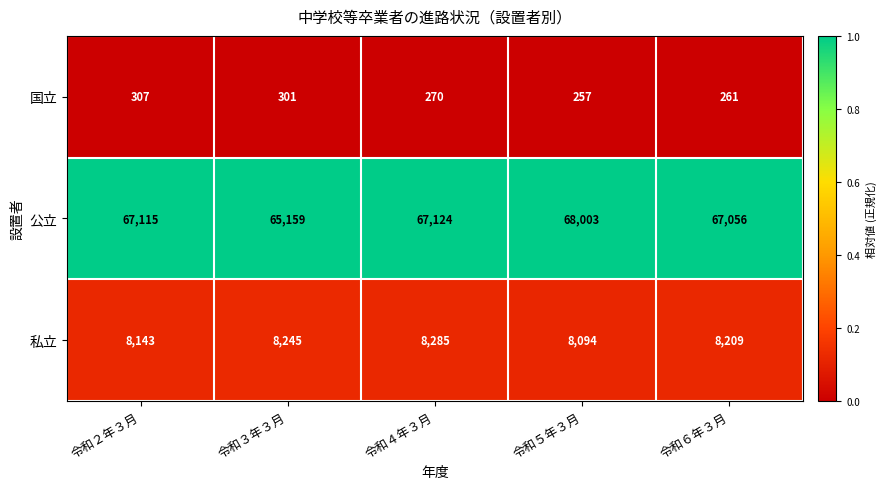

What is the maximum value shown in the chart?

68003